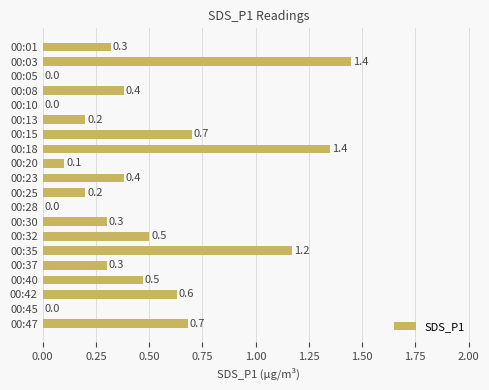

Read the value at 00:40.

0.5